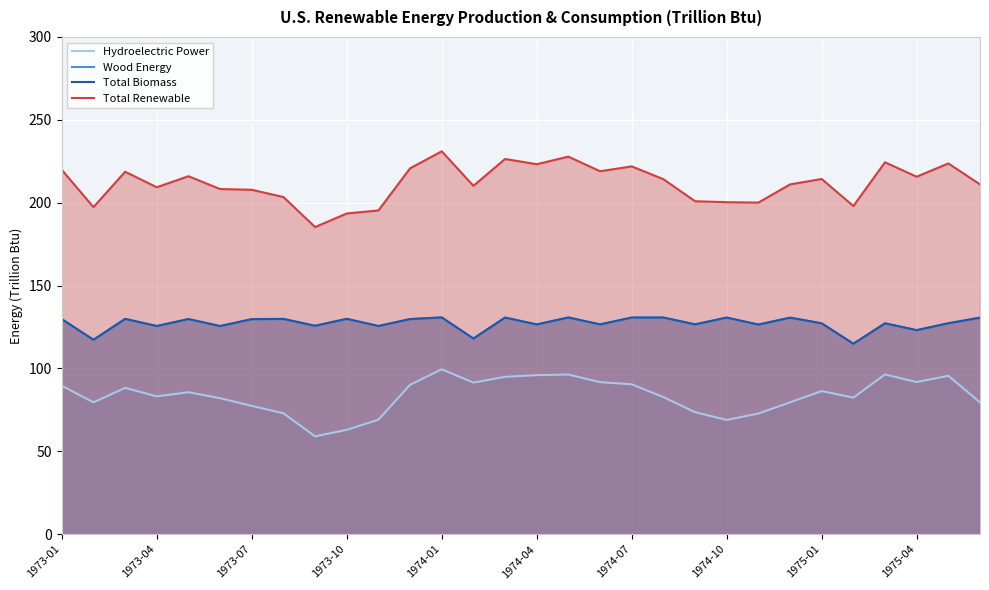

Which series has the largest total across all categories?

Total Renewable